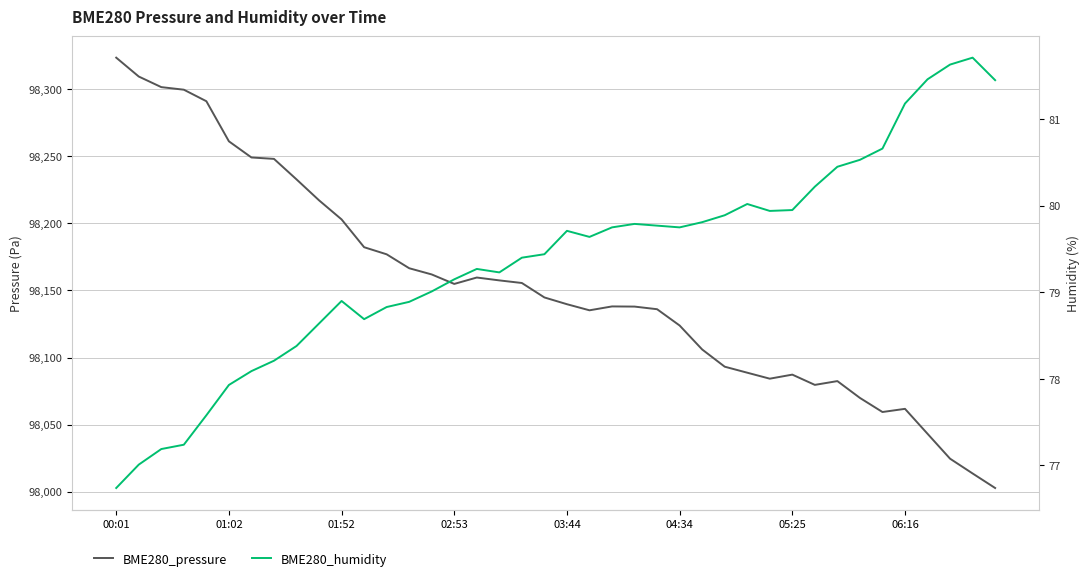

What is the value of the BME280_pressure point at the 16th from the left?

98154.9